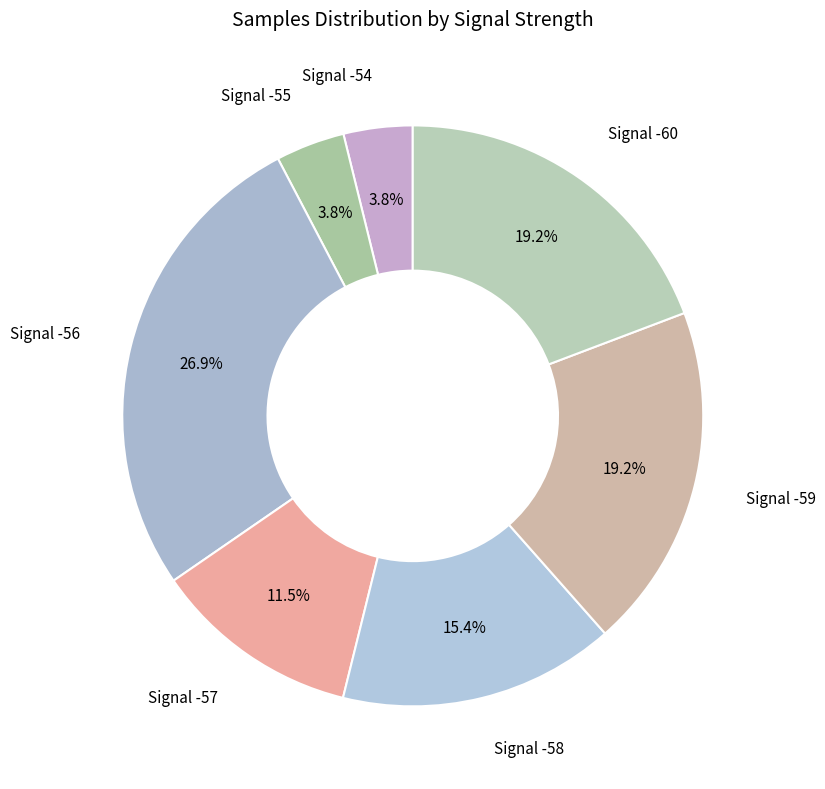

What portion of the pie excludes Signal -54?

96.2%